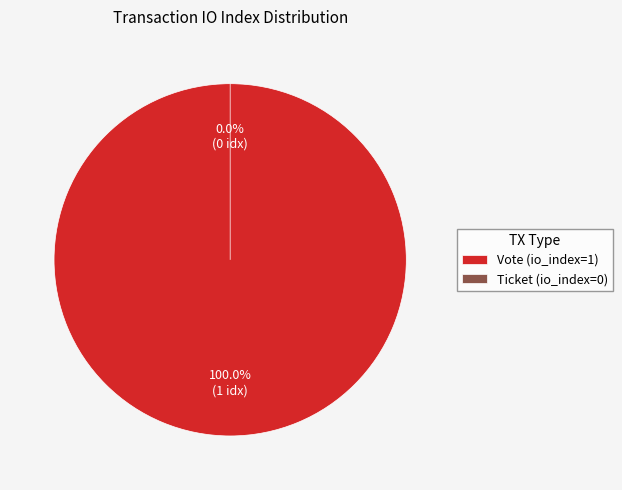

To the nearest percent, what is the difference between the largest and smallest slice percentages?

100%